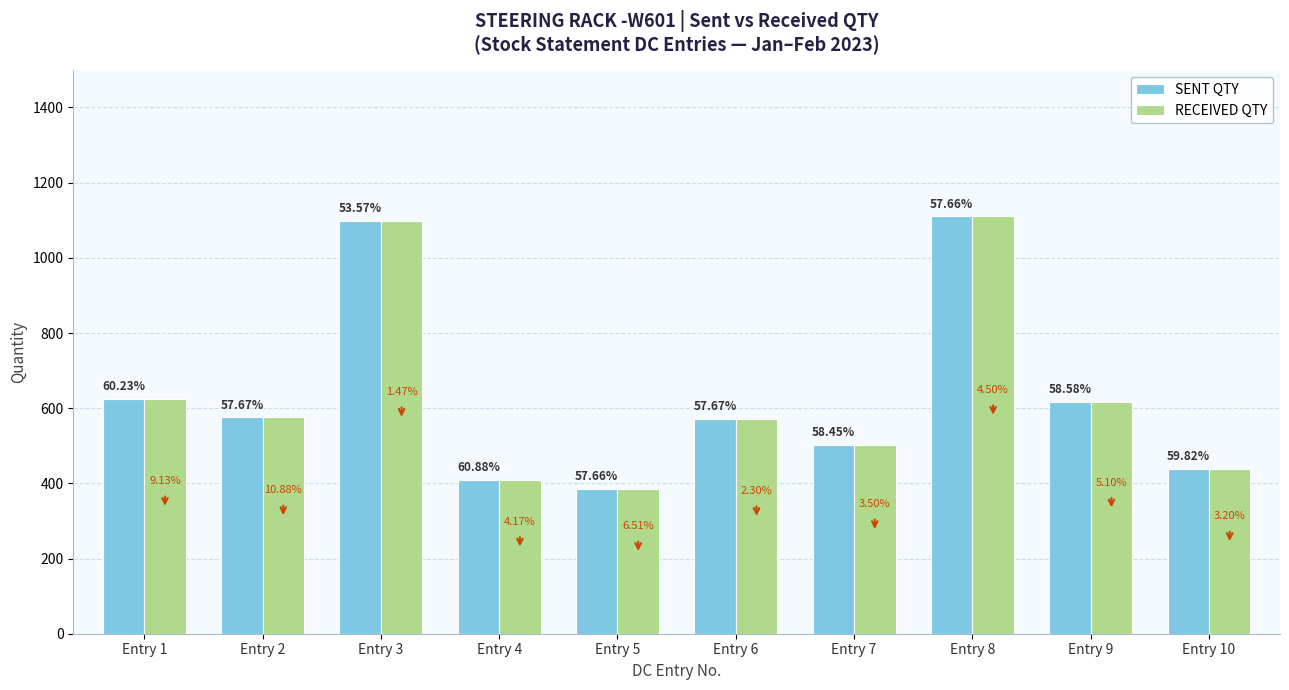

Rank the series at Entry 3 from lowest to highest value.

SENT QTY, RECEIVED QTY